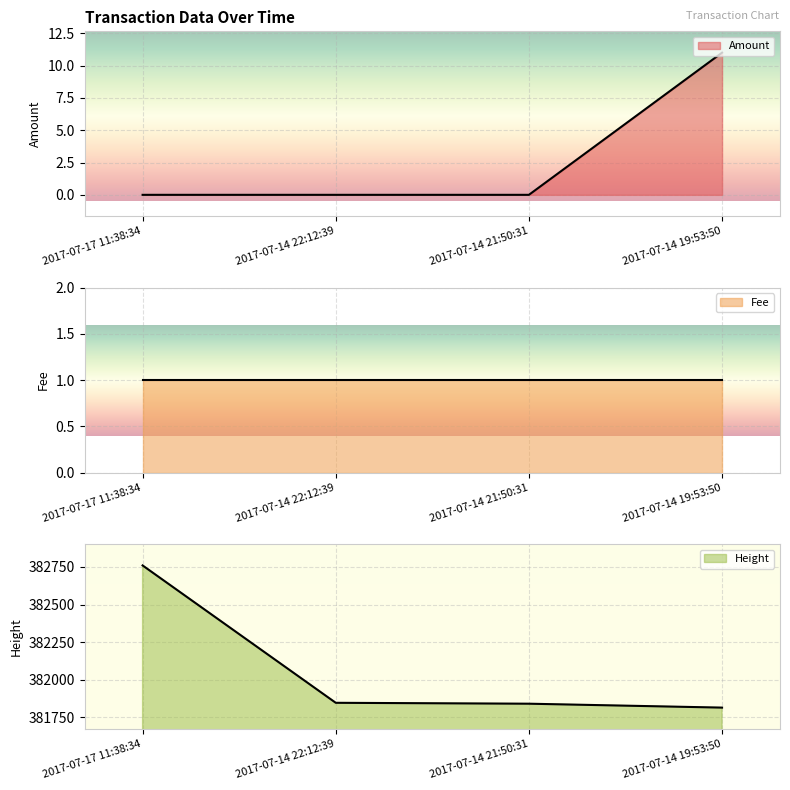

What is the spread (max minus min) of values at 2017-07-14 21:50:31?

381840